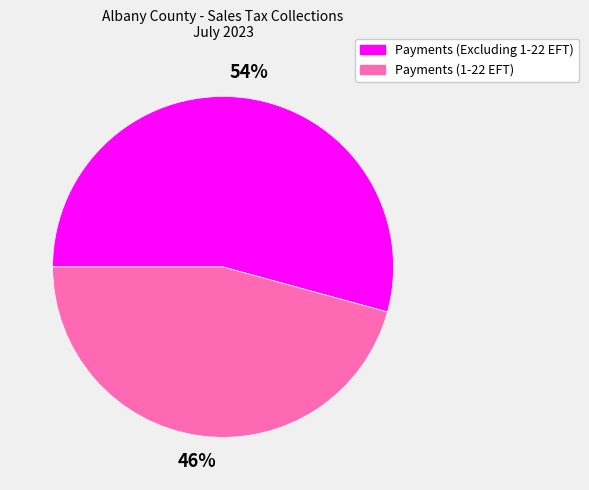

To the nearest percent, what percentage of the pie is Payments (1-22 EFT)?

46%